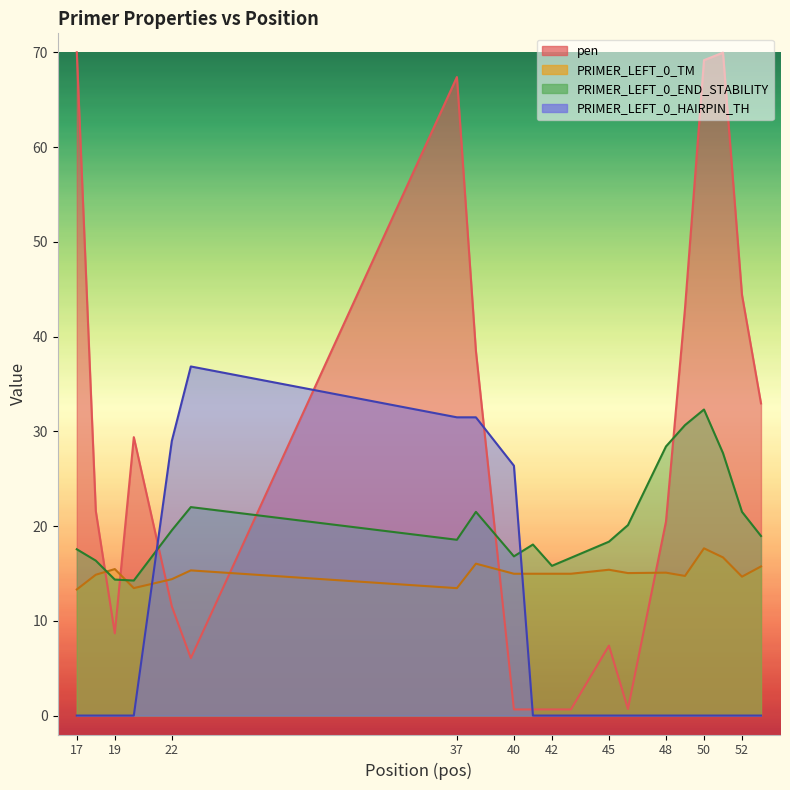

What are all the series names shown in the legend?

pen, PRIMER_LEFT_0_TM, PRIMER_LEFT_0_END_STABILITY, PRIMER_LEFT_0_HAIRPIN_TH